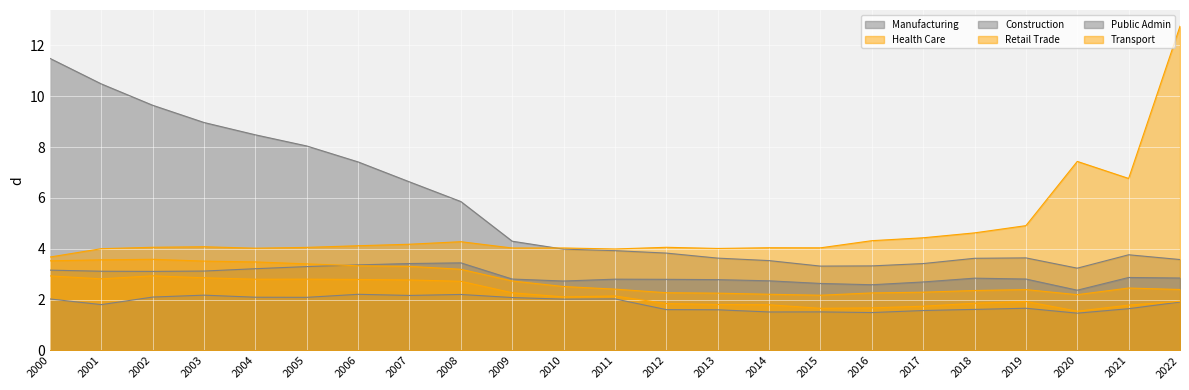

Which series has the largest total across all categories?

Manufacturing